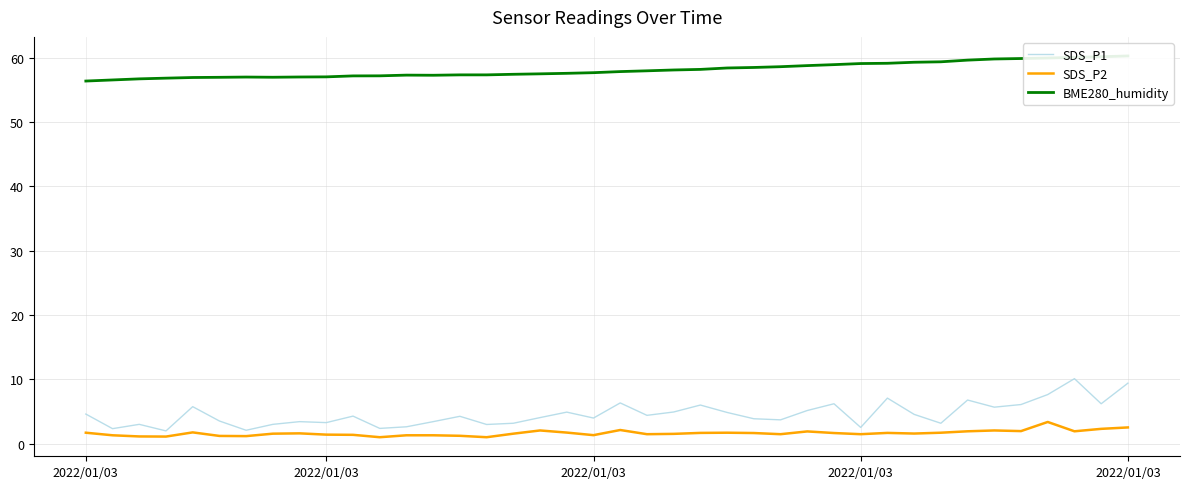

What is the minimum value shown in the chart?

1.0